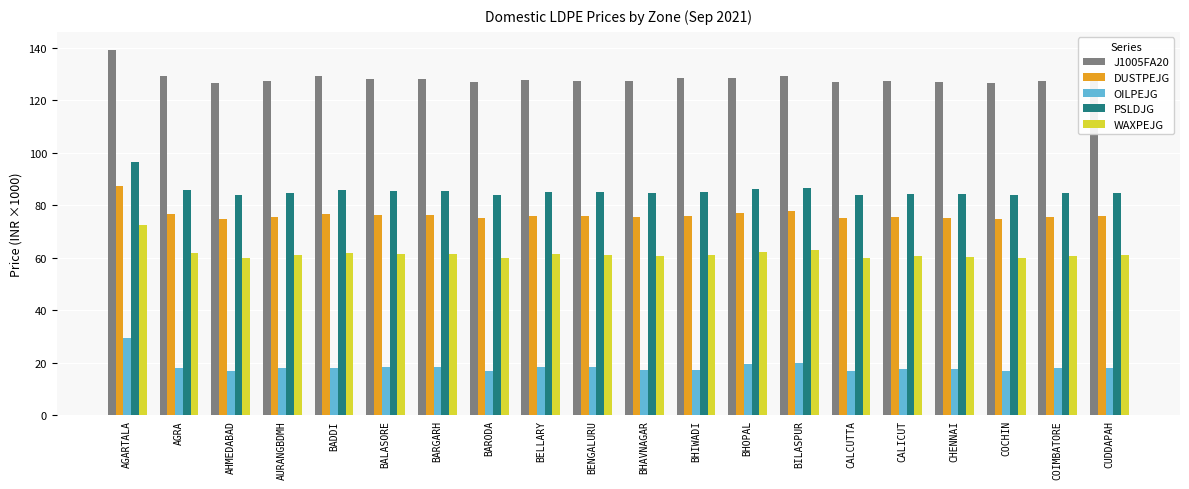

What is the maximum value for DUSTPEJG?

87.3